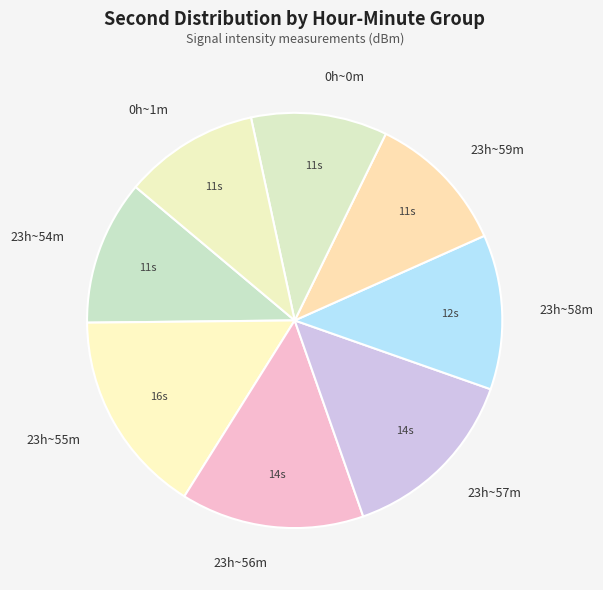

Is there a majority slice in this chart?

No